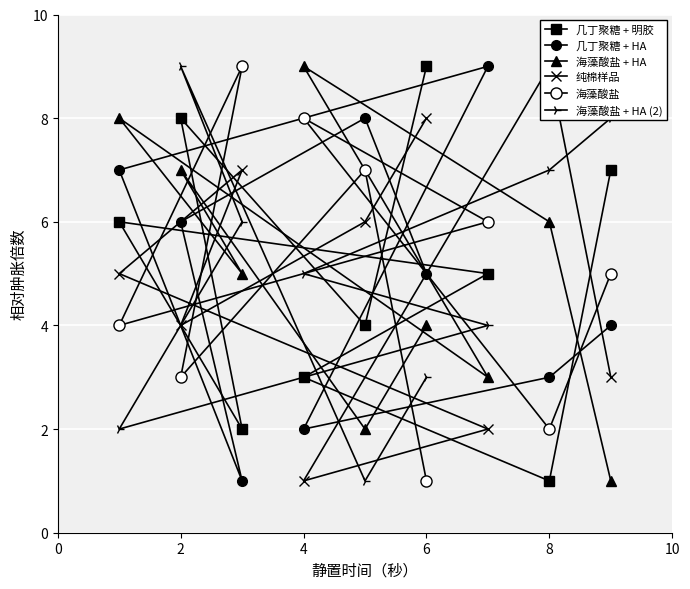

At which category does 海藻酸盐 + HA reach its first local peak?

2